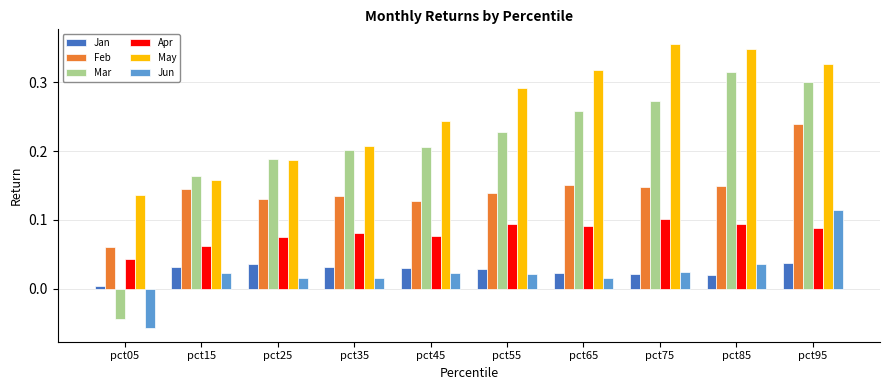

Which series has the widest spread of values?

Mar